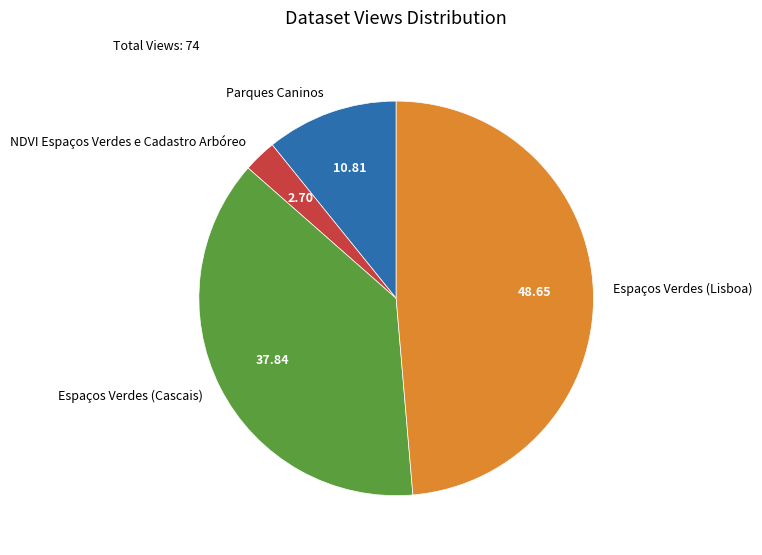

Which slice is the largest?

Espaços Verdes (Lisboa)